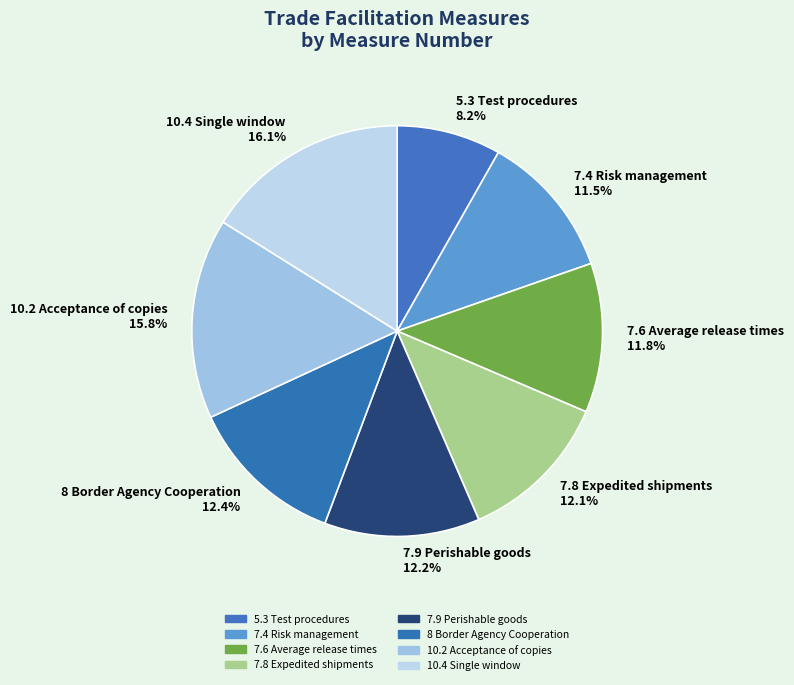

True or false: 10.4 Single window accounts for 28% of the total.

False